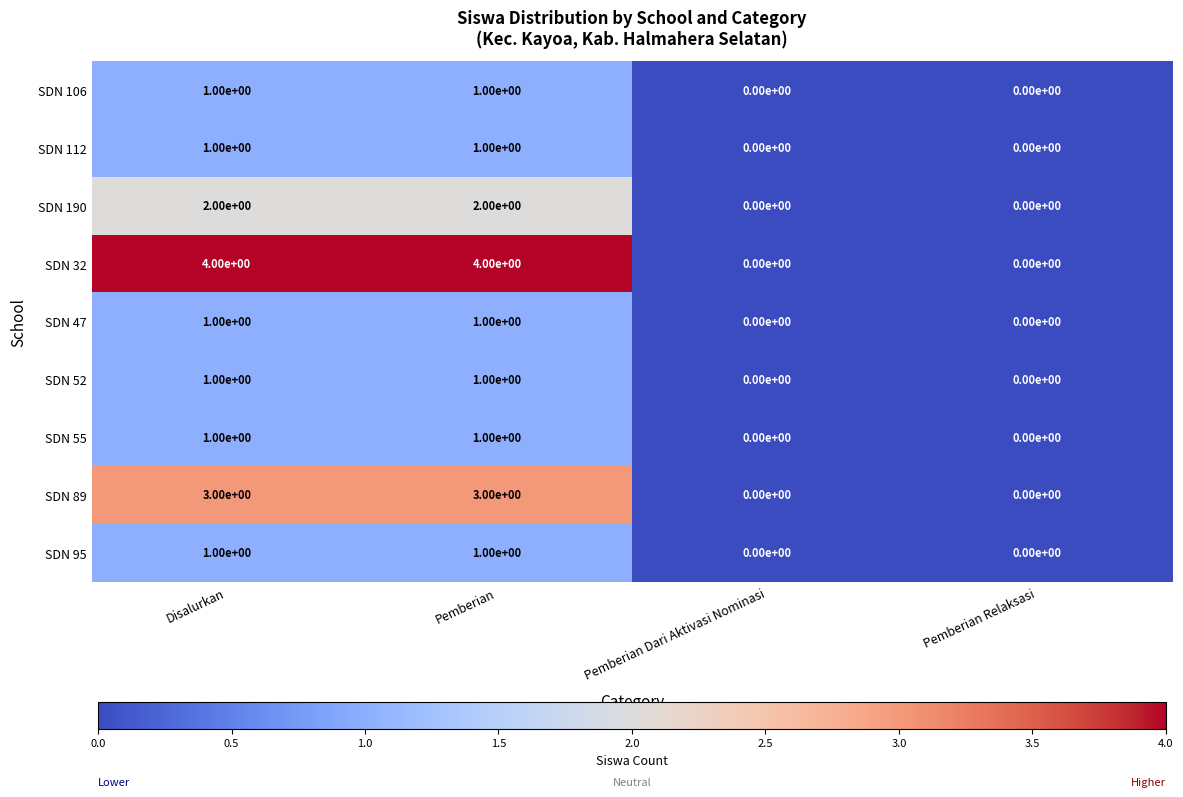

How many SDN 190 values are between 0 and 2?

4